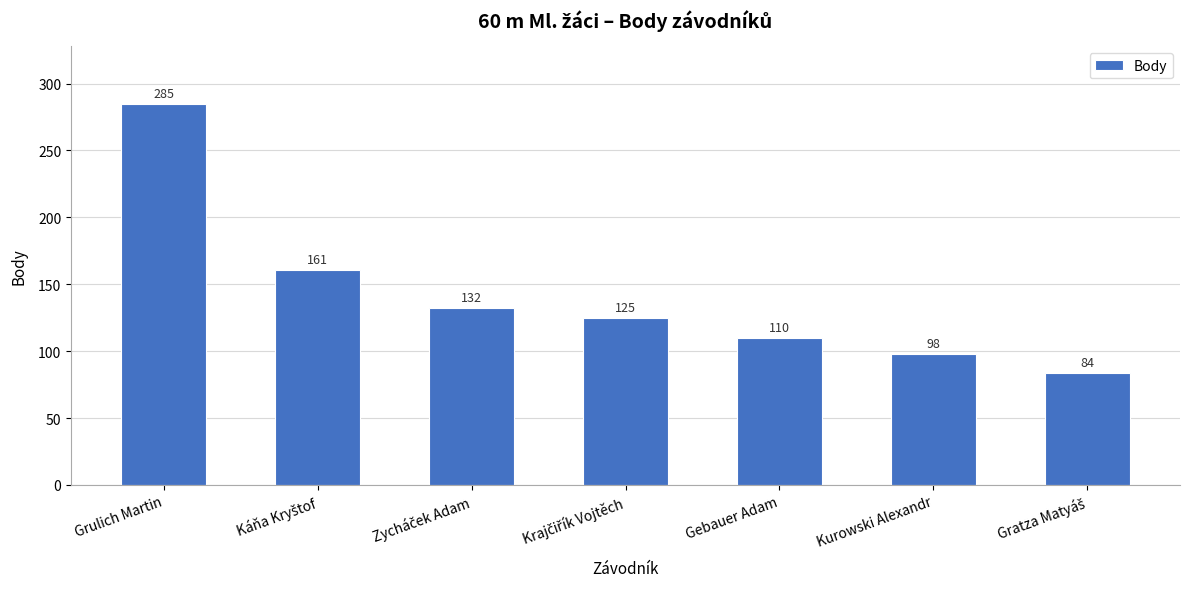

How many bars are there in total?

7